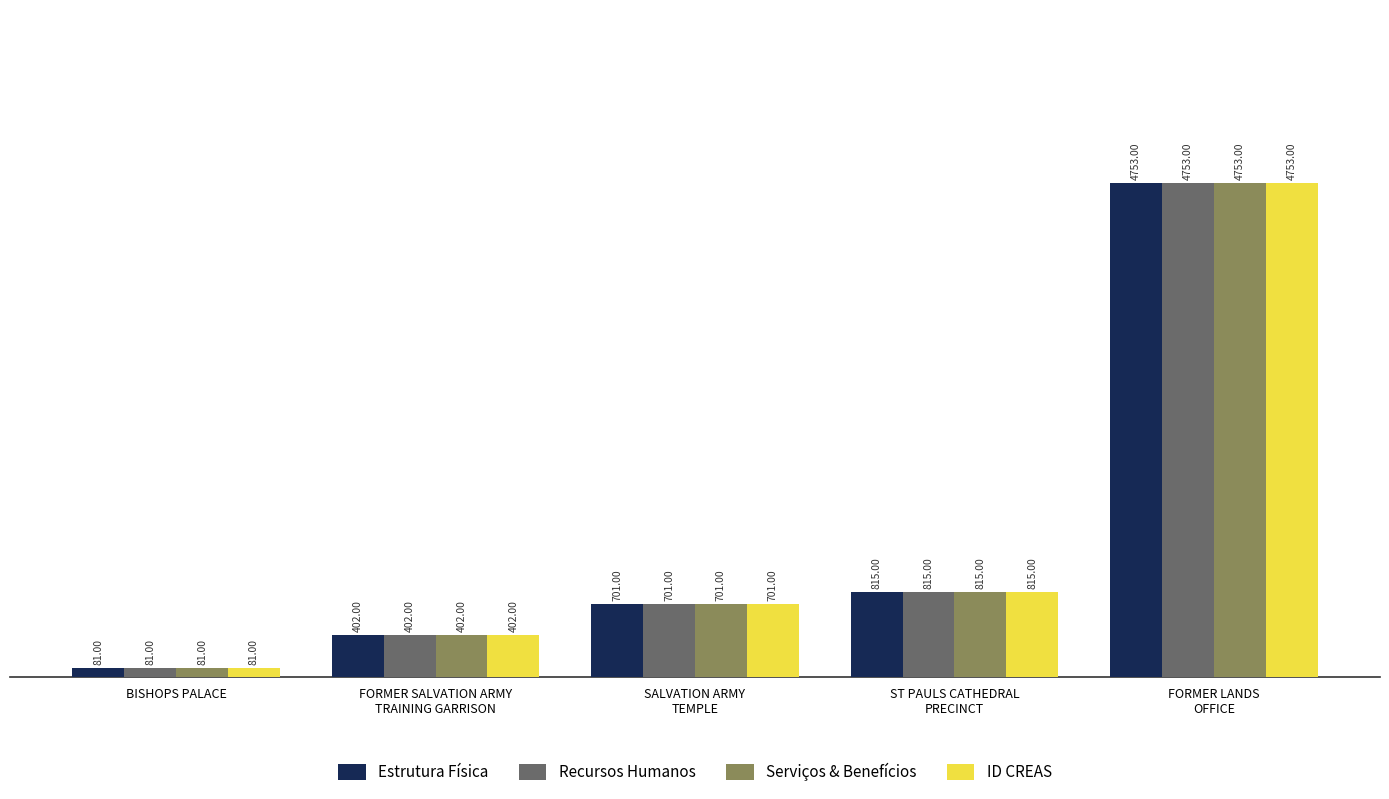

What is the minimum value shown in the chart?

81